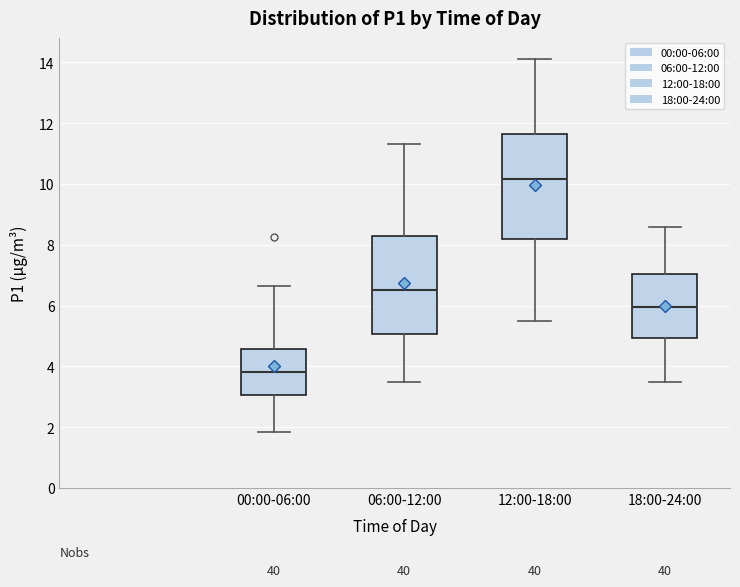

Which box's median line is the highest?

12:00-18:00